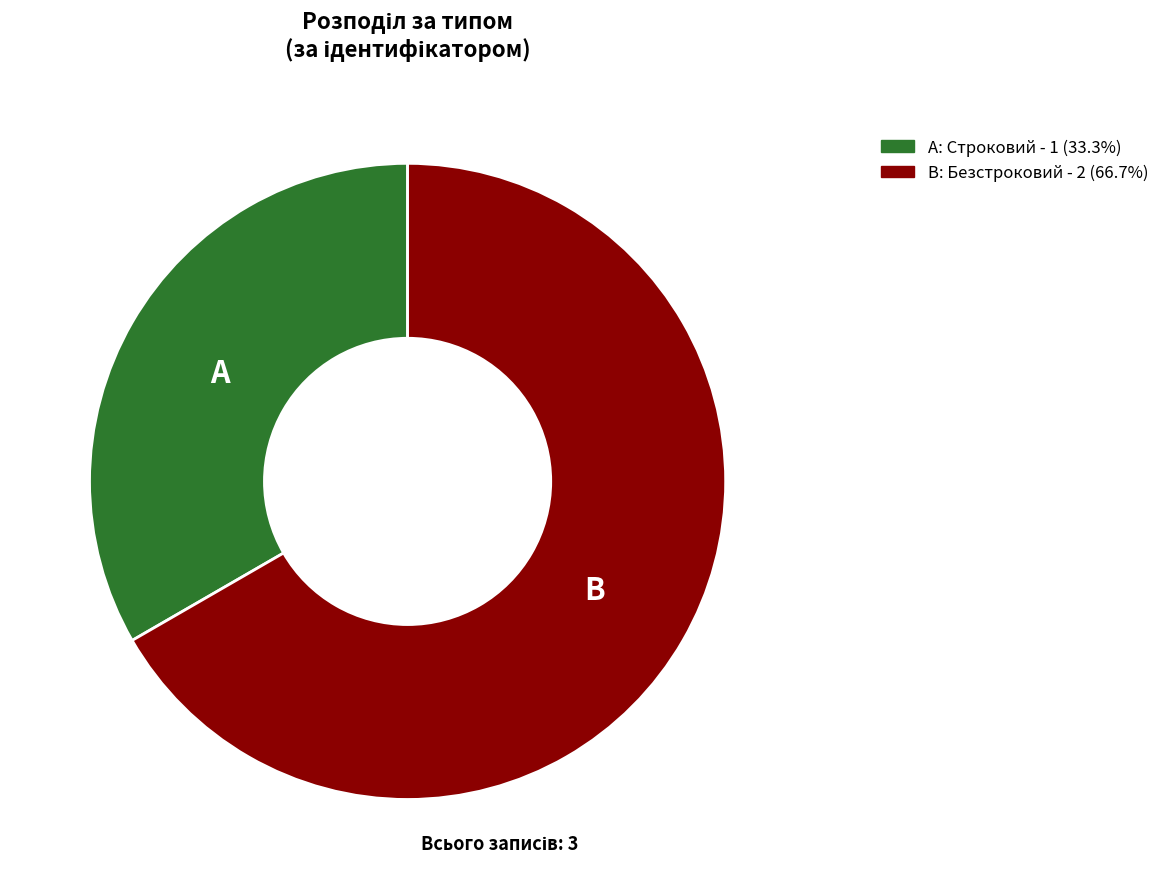

Does any single category account for the majority?

Yes